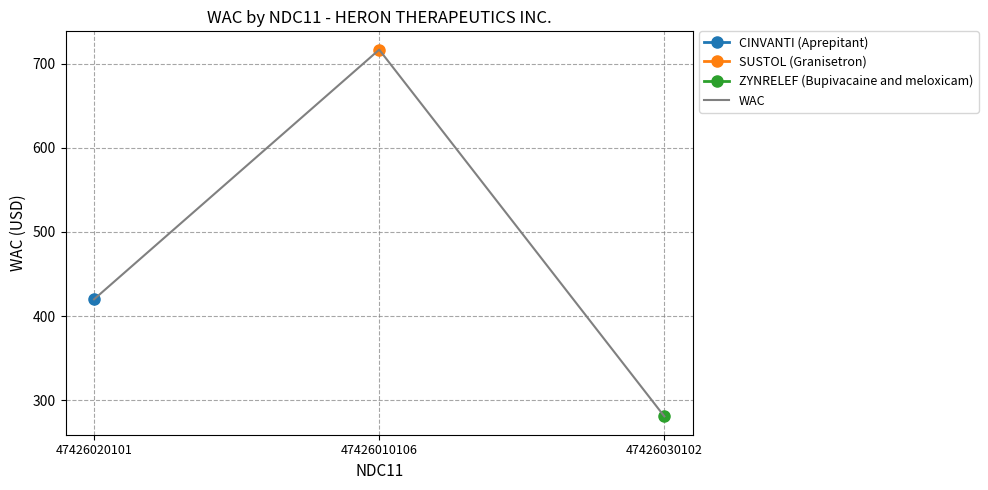

Rank the categories by value from highest to lowest.

47426010106, 47426020101, 47426030102